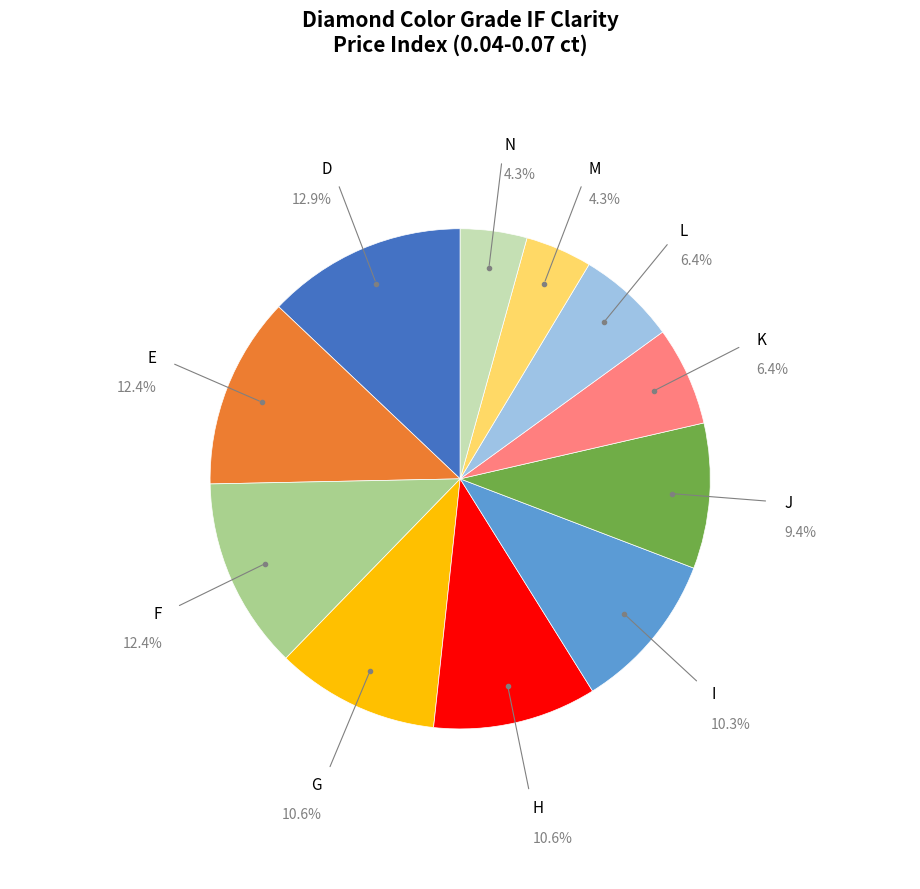

Is there any slice that represents more than half of the pie?

No